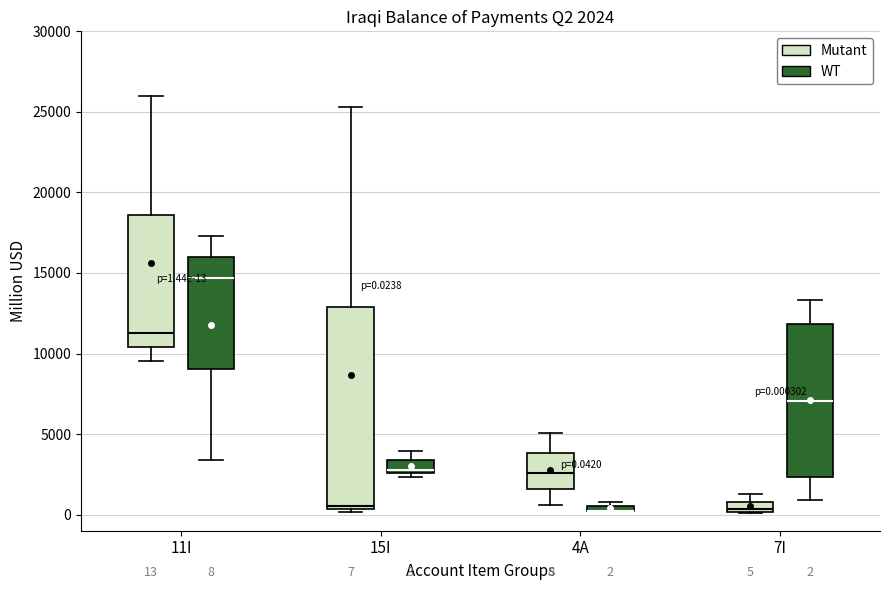

Which box is the tallest, from its lower edge to its upper edge?

15I (Mutant)